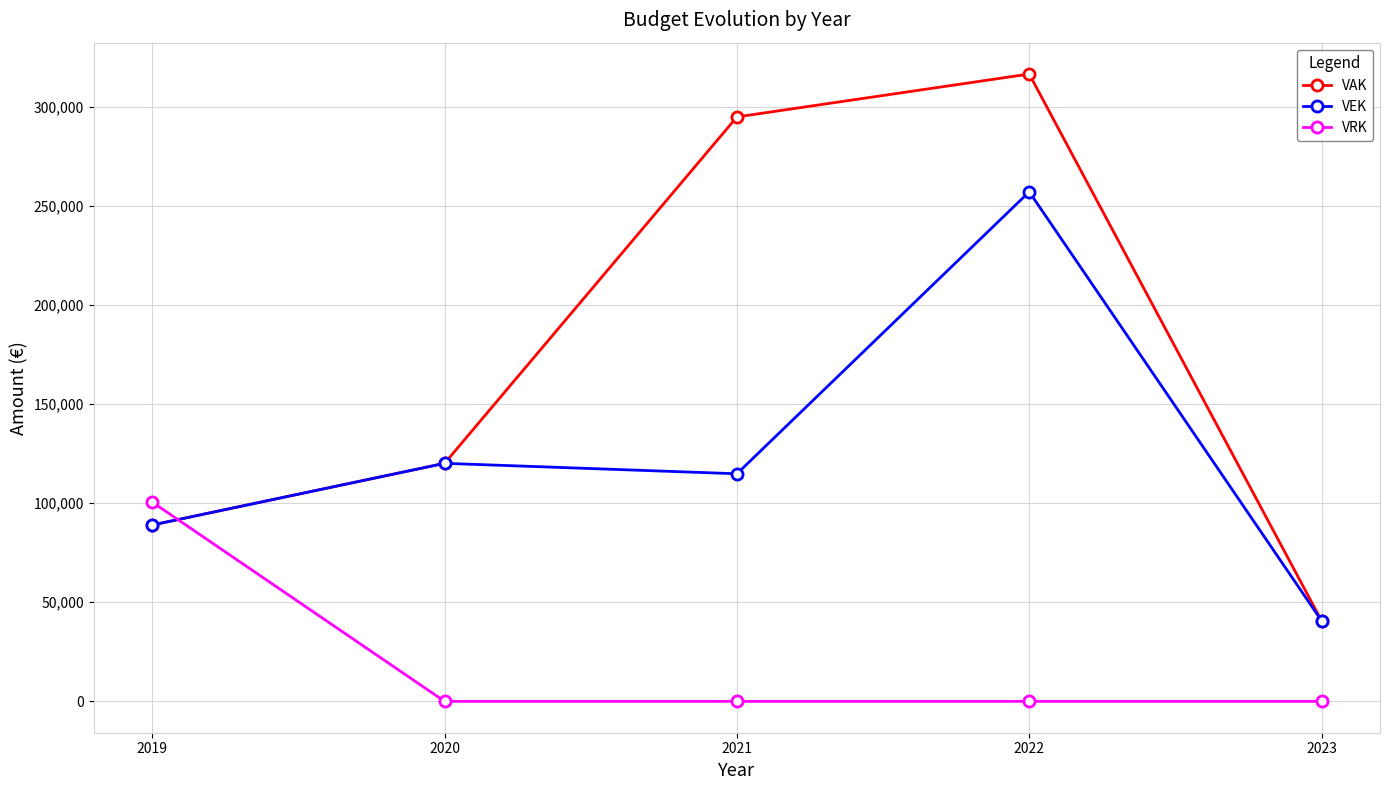

Where is VAK nearest to the value 178562?

2020